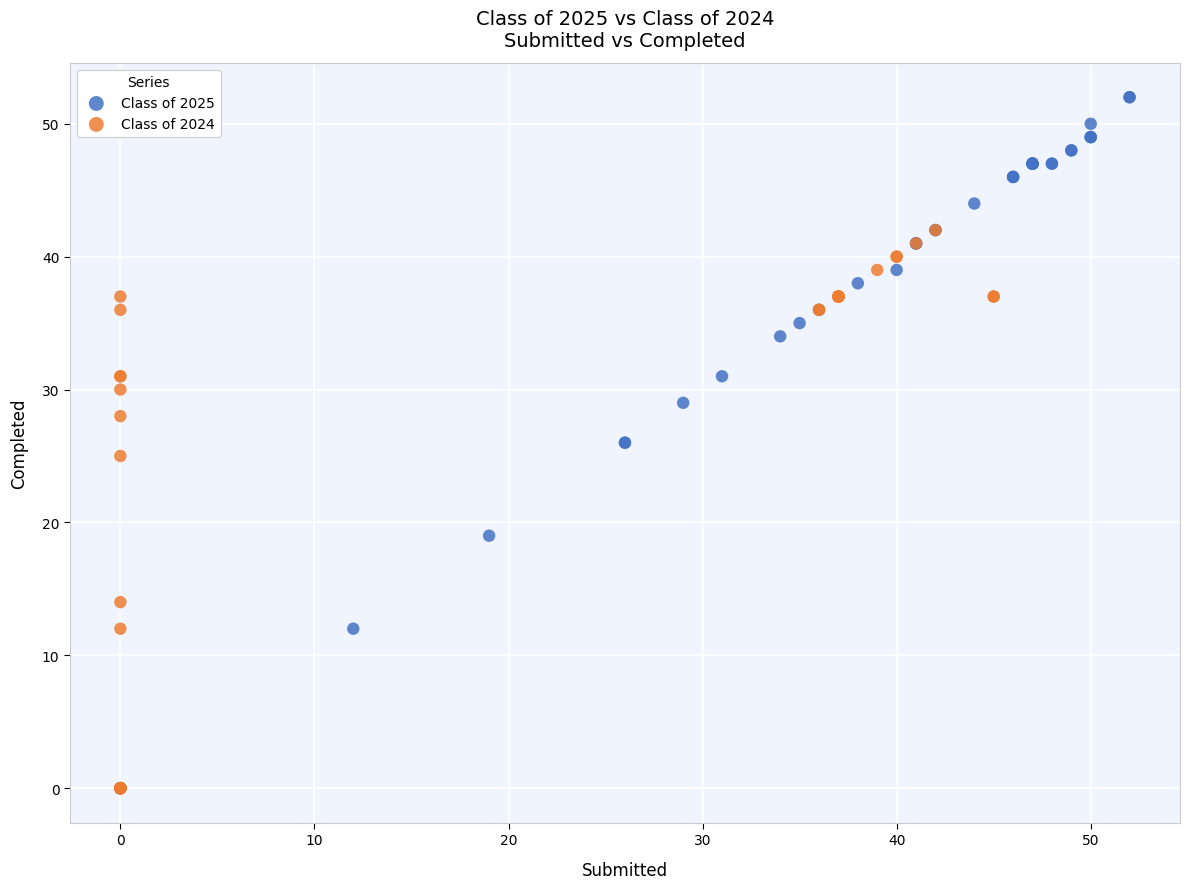

Which series has the widest spread of Y values?

Class of 2025